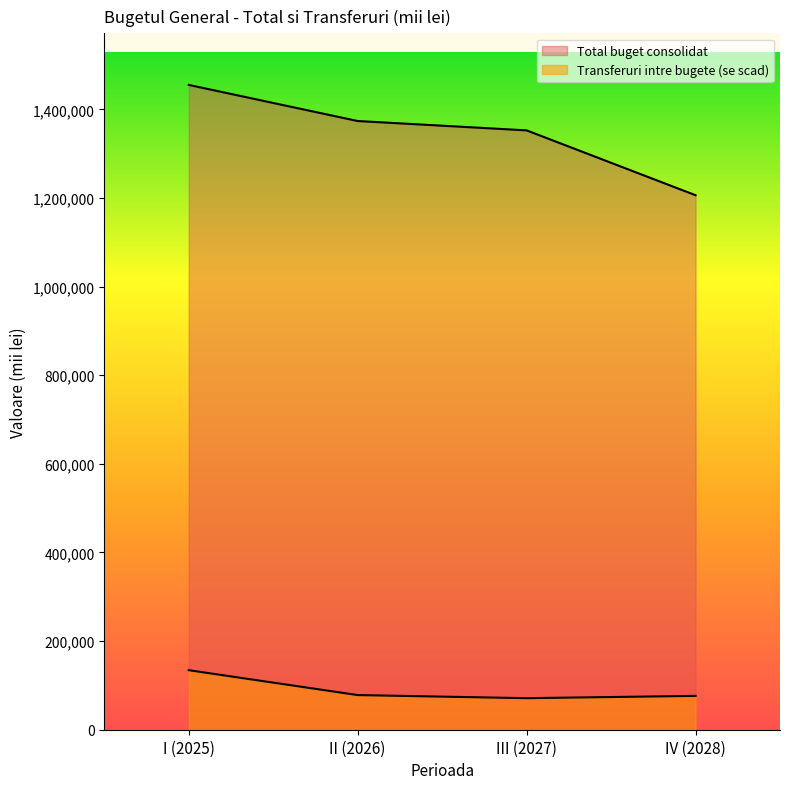

What is the label of the 2nd point from the right?

III (2027)